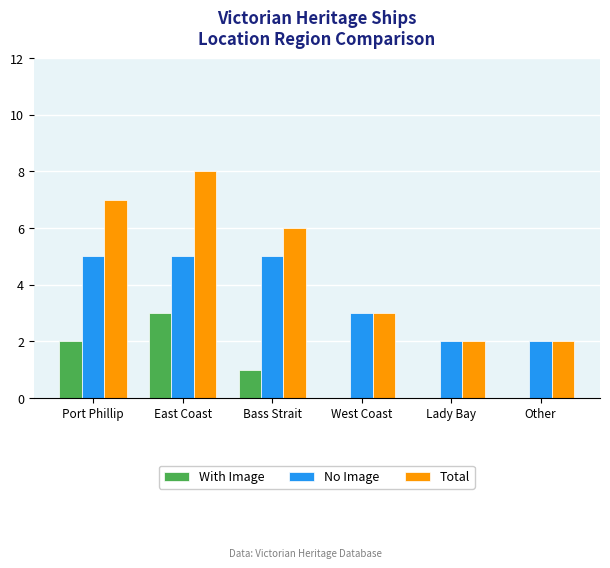

The value of No Image at West Coast is 5. True or false?

False